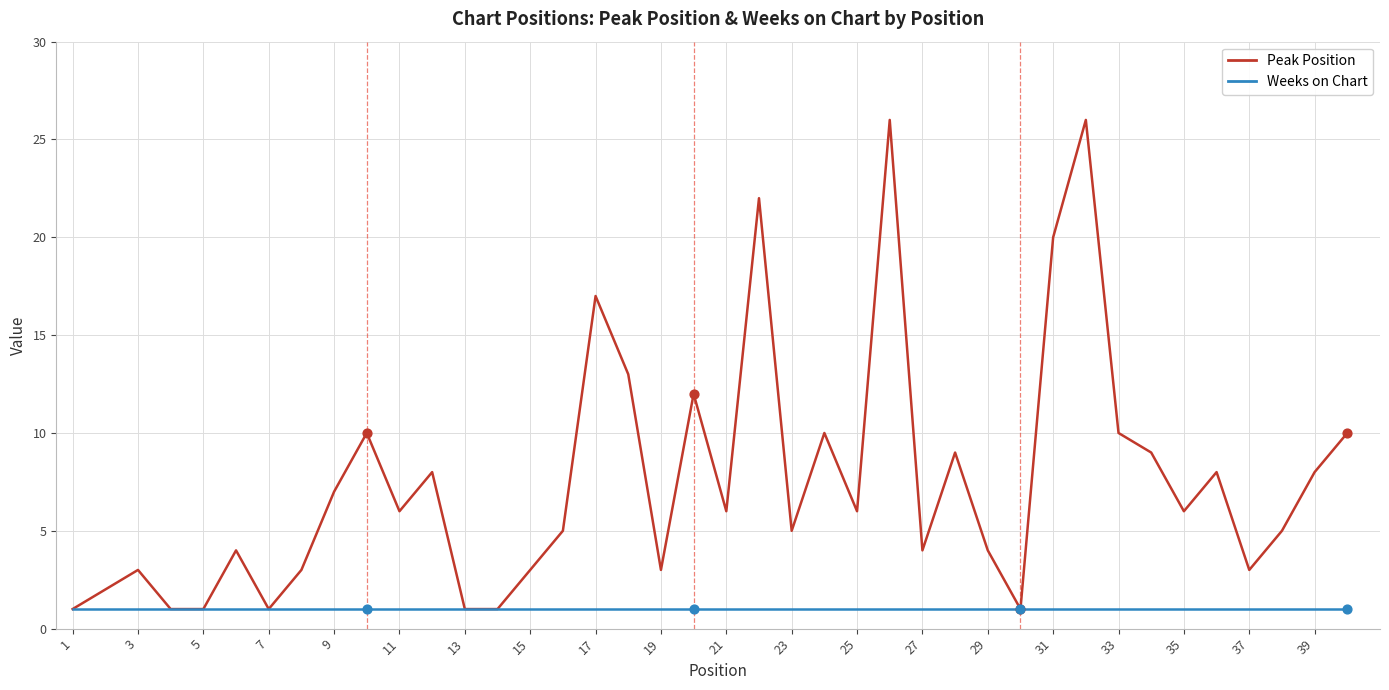

What are all the series names shown in the legend?

Peak Position, Weeks on Chart